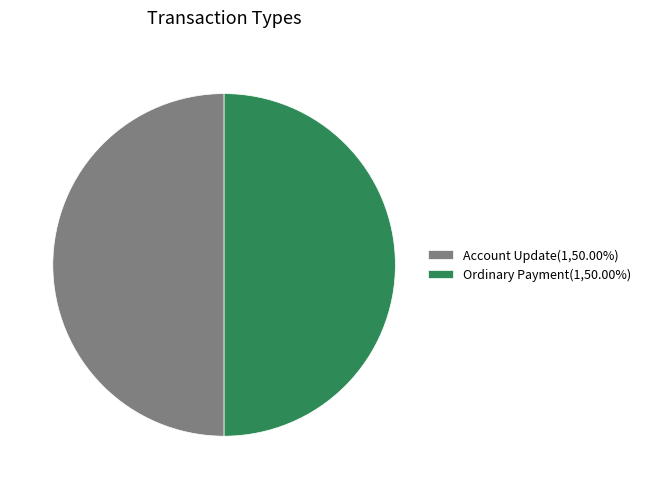

Approximately how many times larger is the value at Ordinary Payment(1,50.00%) compared to Account Update(1,50.00%)?

1.0